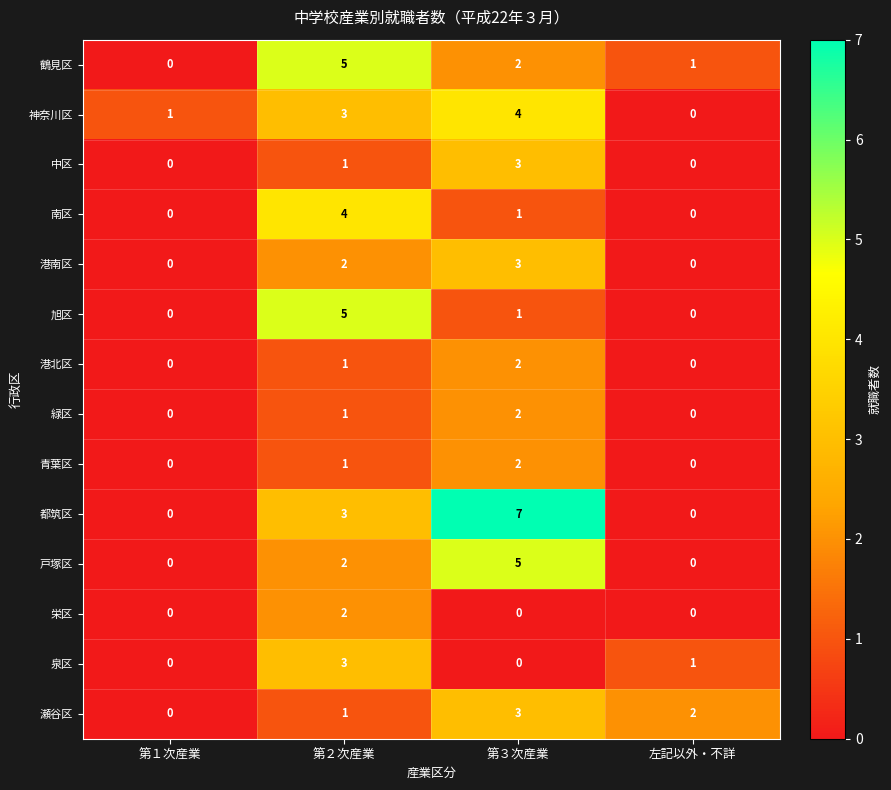

List the labels in order of 瀬谷区 value, largest first.

第３次産業, 左記以外・不詳, 第２次産業, 第１次産業